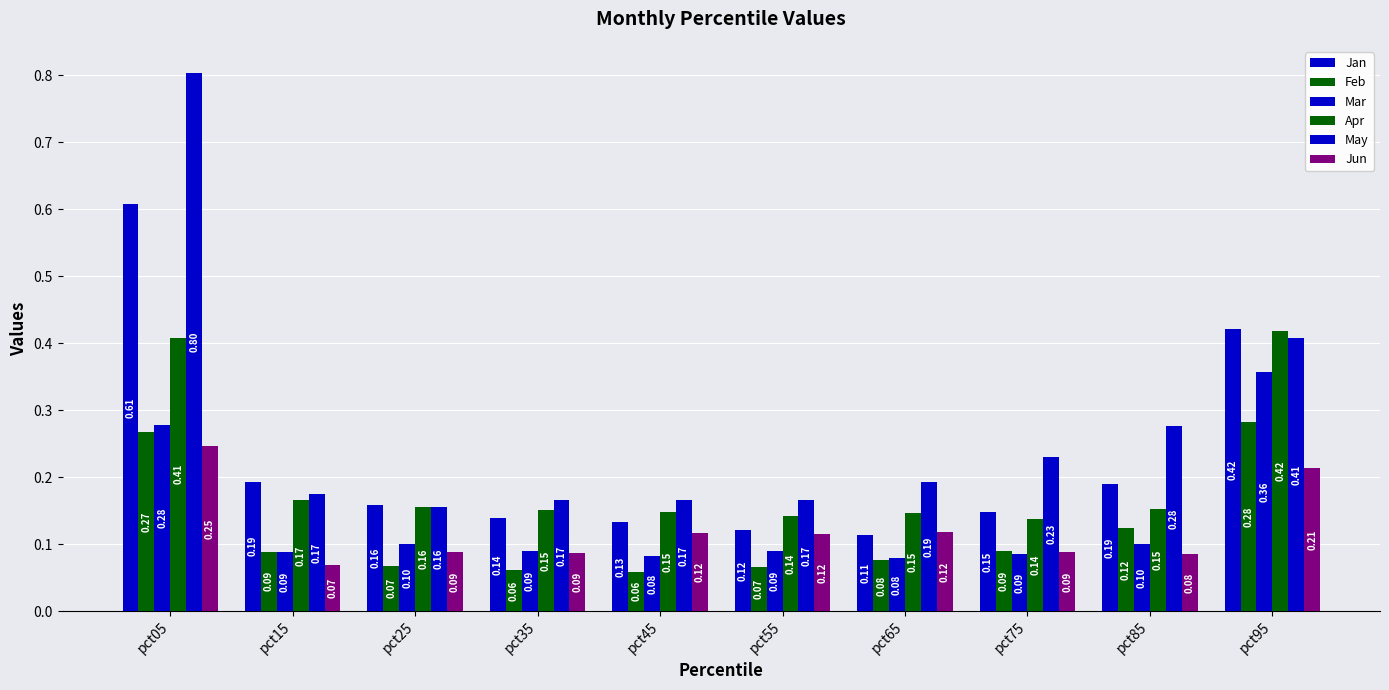

Count the number of categories in the chart.

10